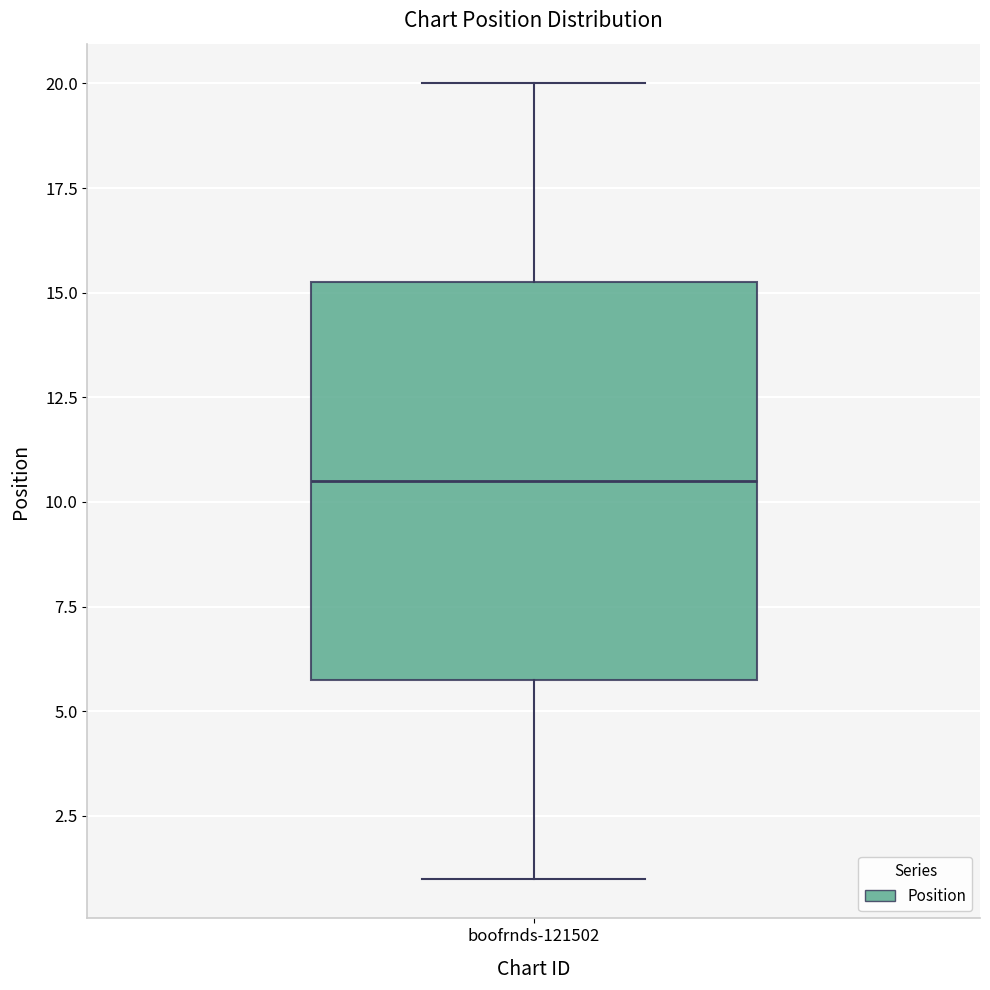

Read this box plot against the y-axis: the position of the median line, the range covered by the box, and the ends of both whiskers. The values are not printed on the chart, so give them approximately, as read against the axis.

median 10.5, box 6.0 to 15.5, whiskers 1.0 to 20.0